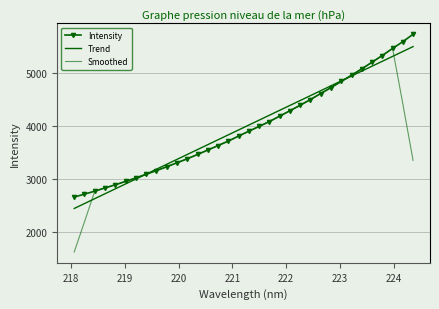

True or false: Trend has more than 1 interior local peaks.

False